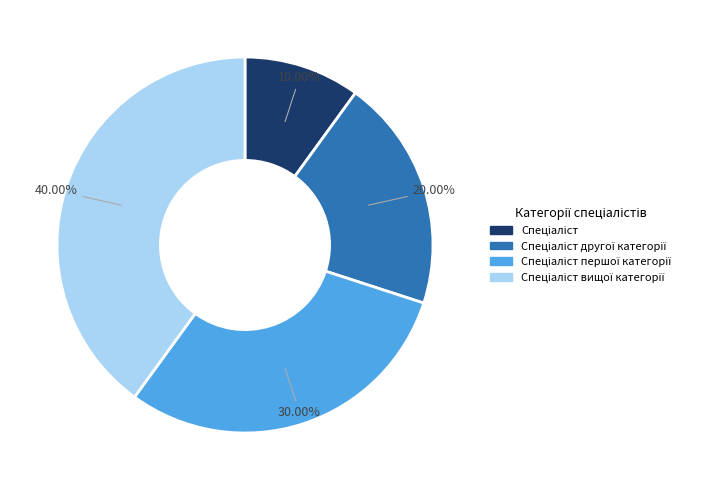

Does any single category account for the majority?

No